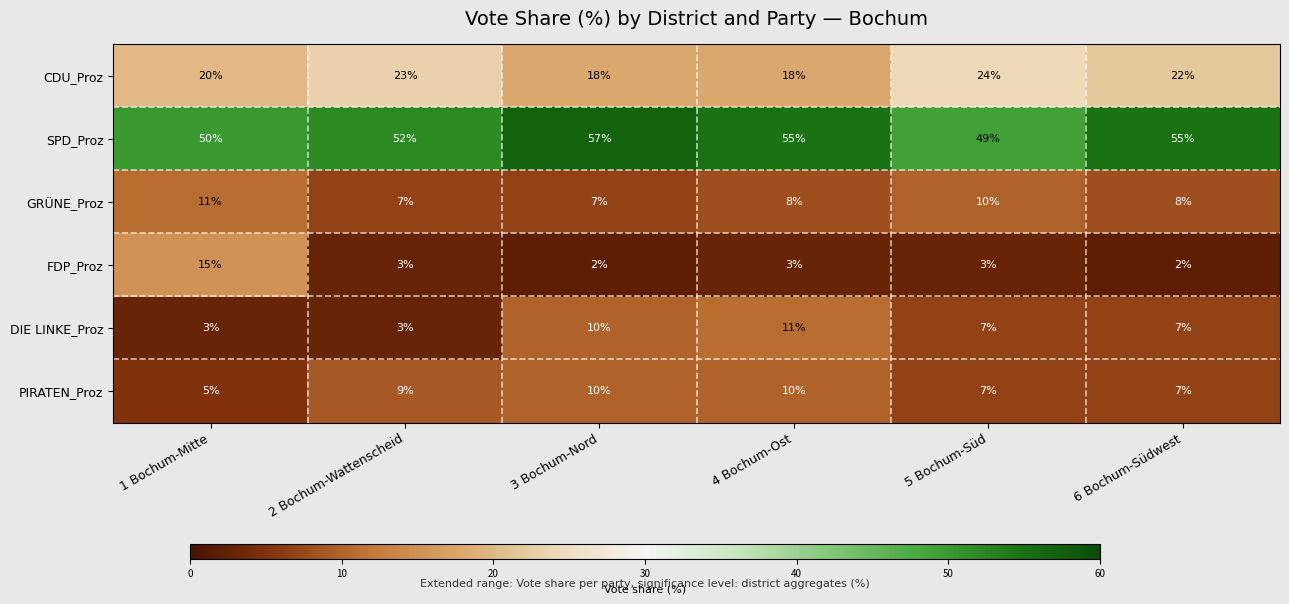

At which label does CDU_Proz first exceed 22?

2 Bochum-Wattenscheid